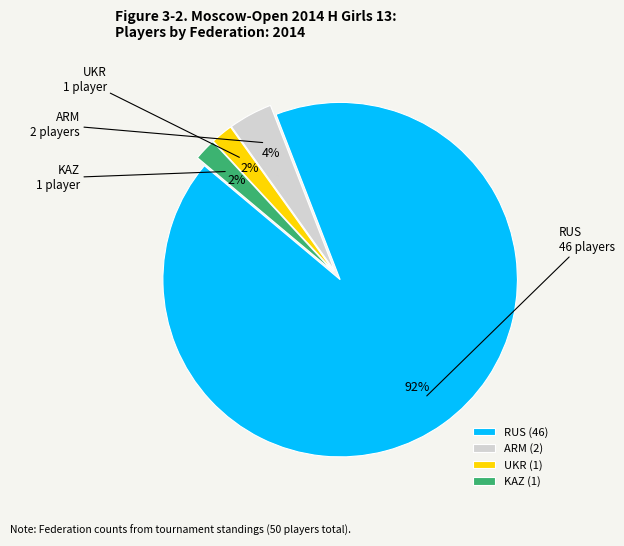

What percentage is the UKR slice, to the nearest percent?

2%